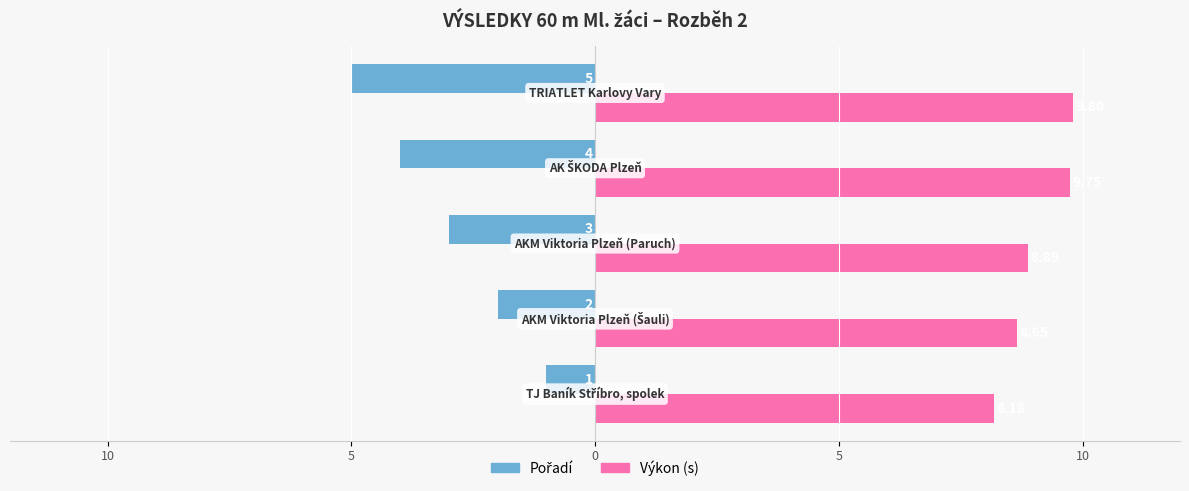

How many groups of bars are there?

5